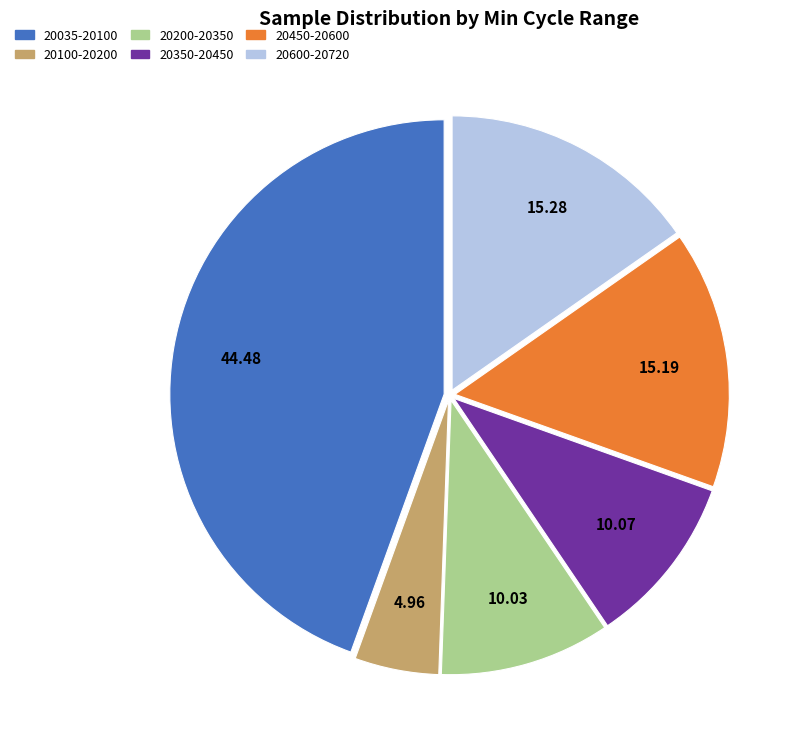

Is there a majority slice in this chart?

No